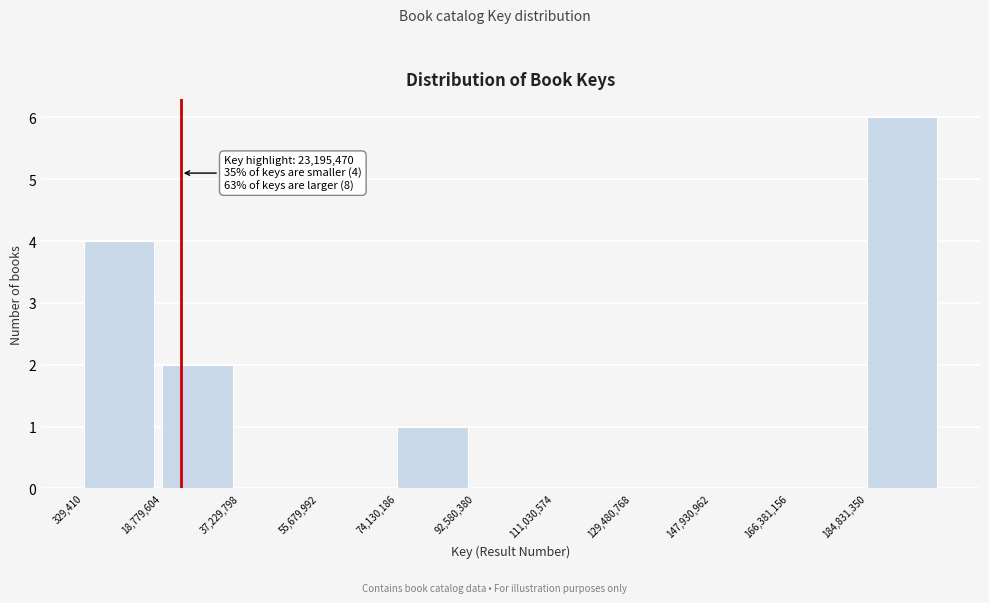

Over which range of the x-axis is the bar tallest?

184000000 to 204000000